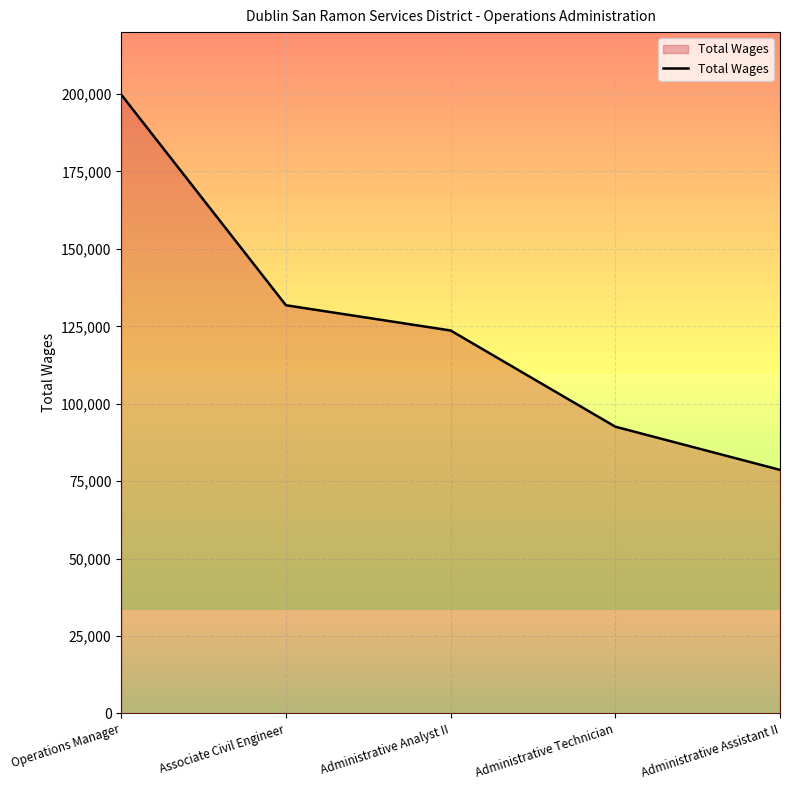

List the labels in order of value, largest first.

Operations Manager, Associate Civil Engineer, Administrative Analyst II, Administrative Technician, Administrative Assistant II